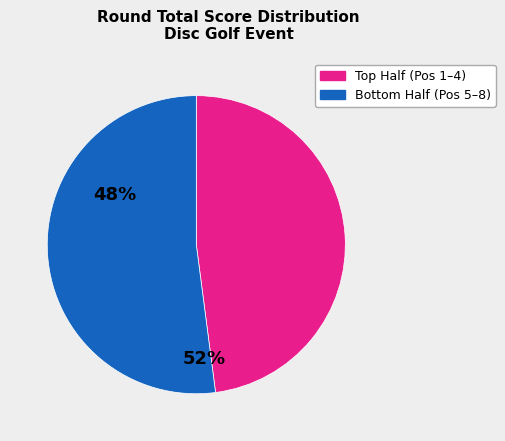

Is there a majority slice in this chart?

Yes